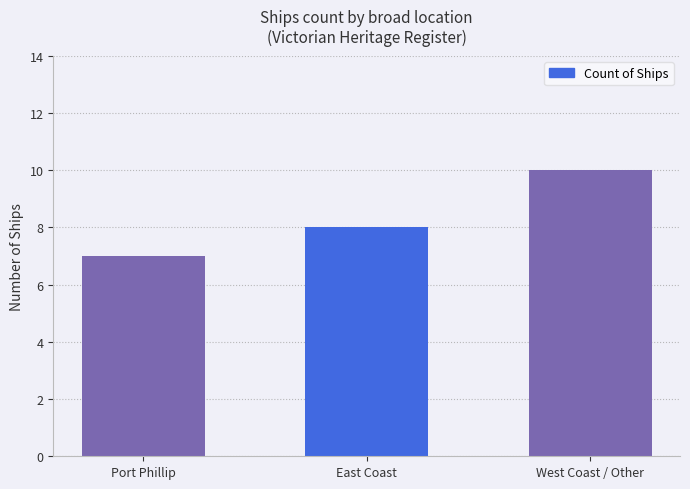

The value at East Coast is 8. True or false?

True